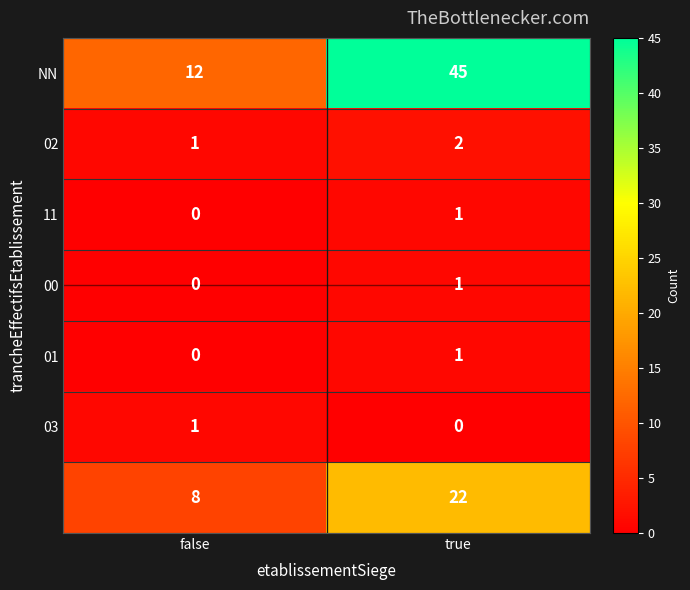

What is the total value across all series at true?

72